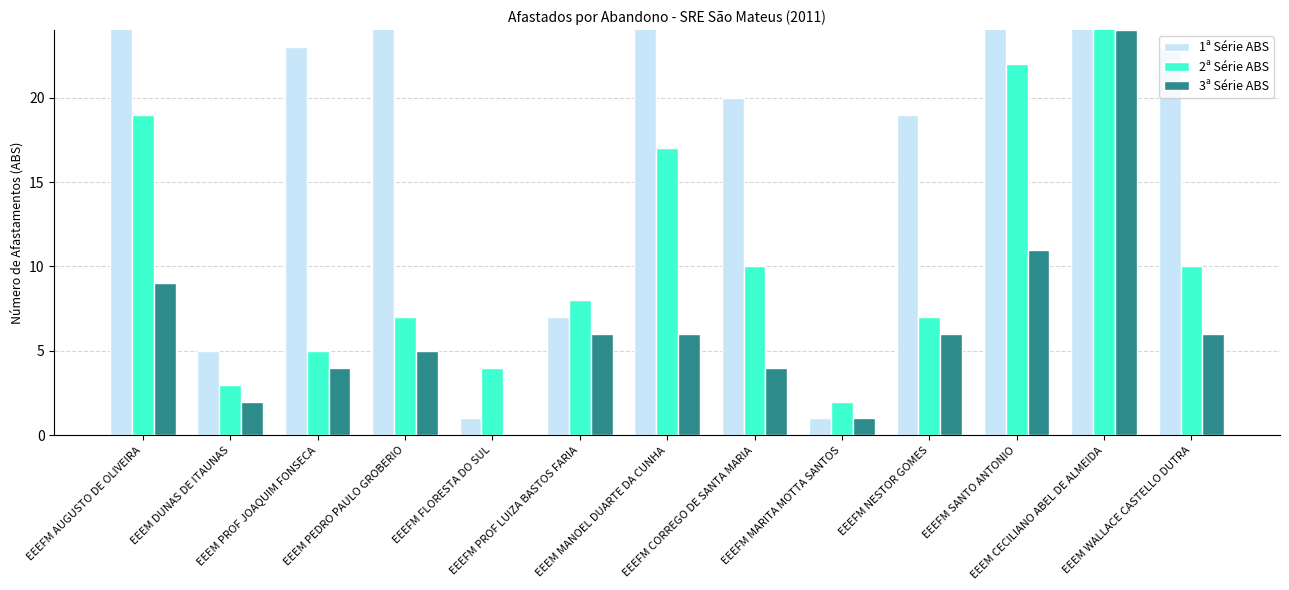

Which series has the largest total across all categories?

1ª Série ABS